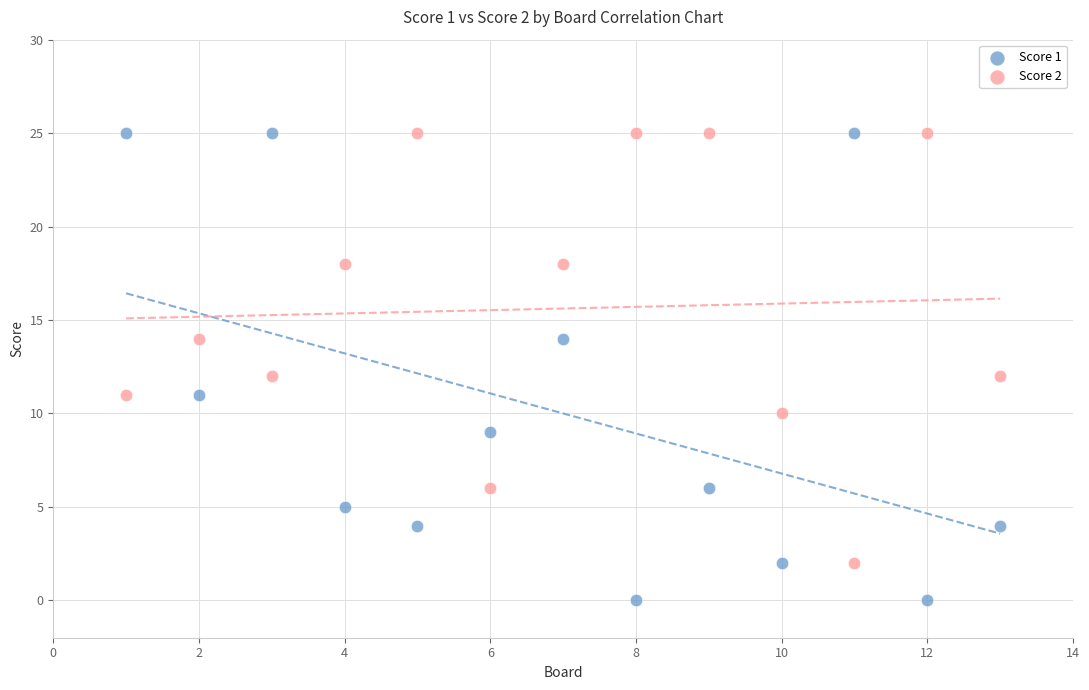

Across all data points, what is the range of X values (max minus min)?

12